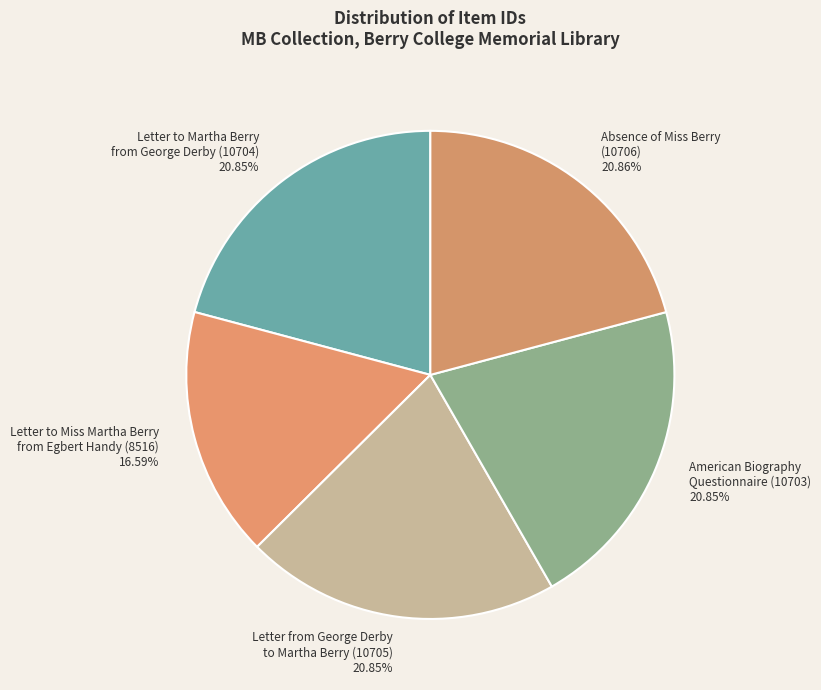

Approximately how many times larger is the value at Letter from George Derby to Martha Berry (10705) compared to Letter to Miss Martha Berry from Egbert Handy (8516)?

1.3